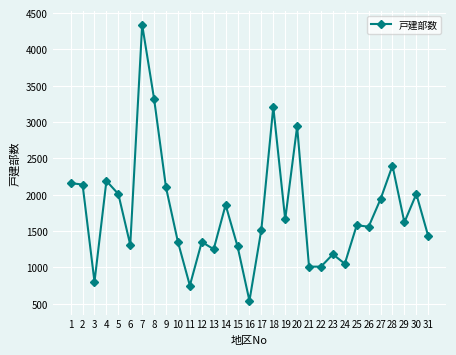

What is the average value?

1770